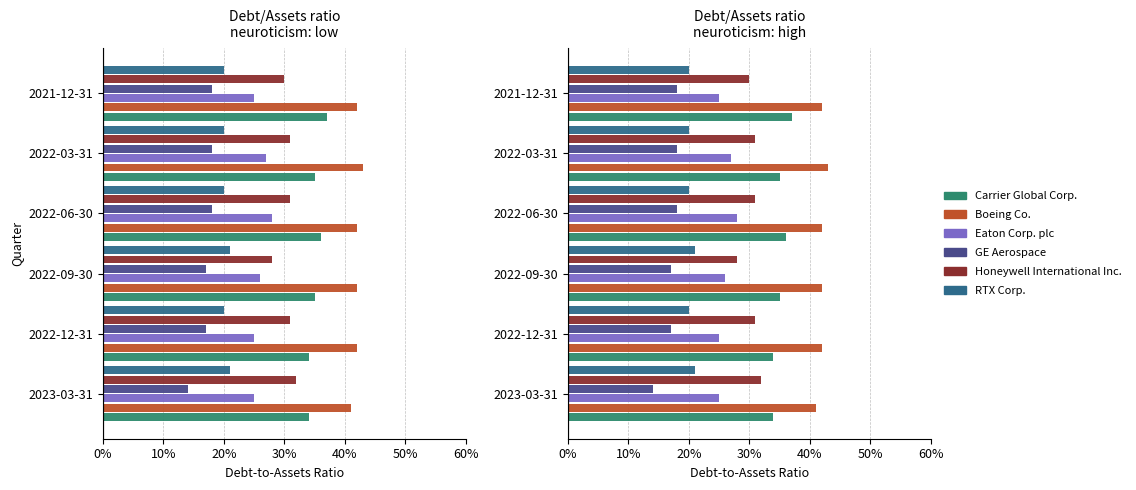

Which series has the widest spread of values?

GE Aerospace